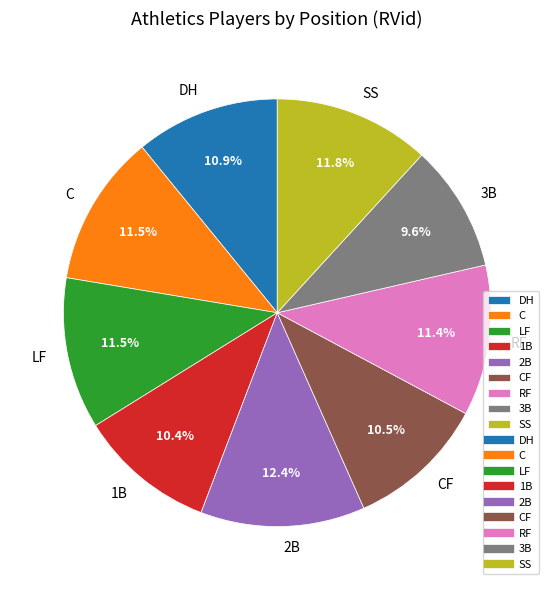

Does 3B account for over 50% of the chart?

No